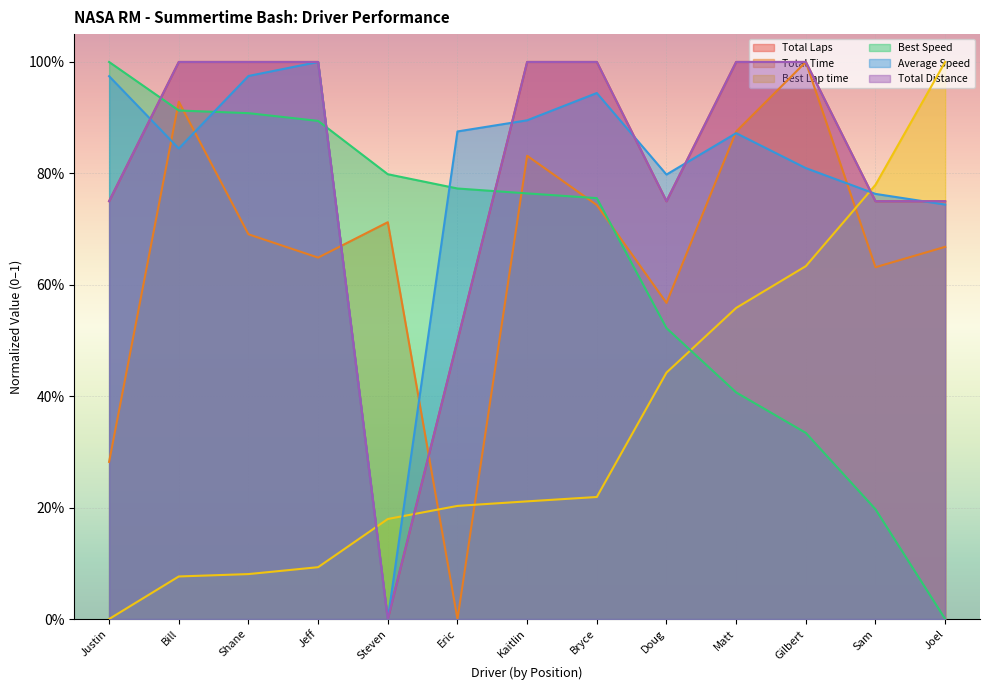

Where is the first local minimum for Total Laps?

Steven